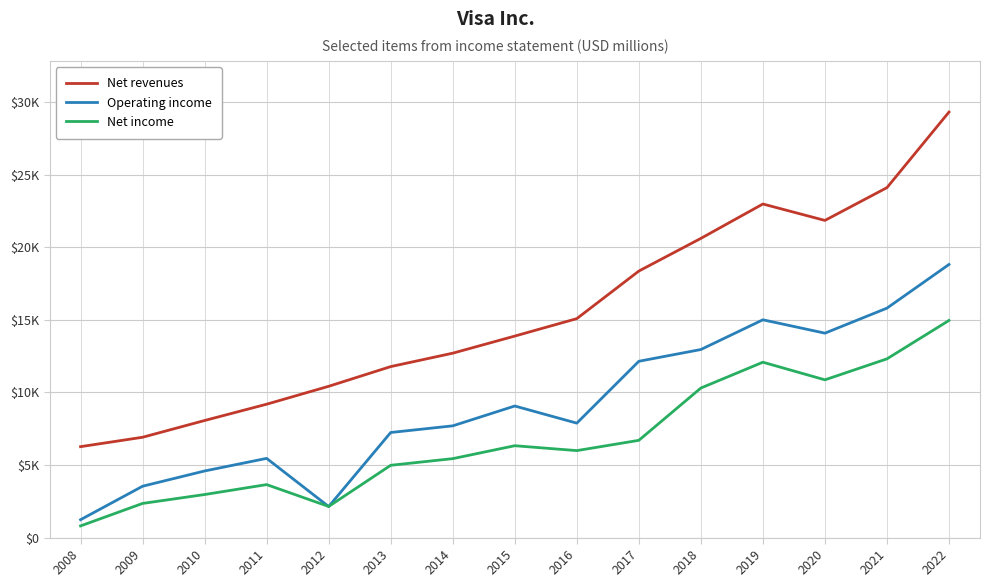

Where do Net income and Operating income first cross each other?

2011 and 2012